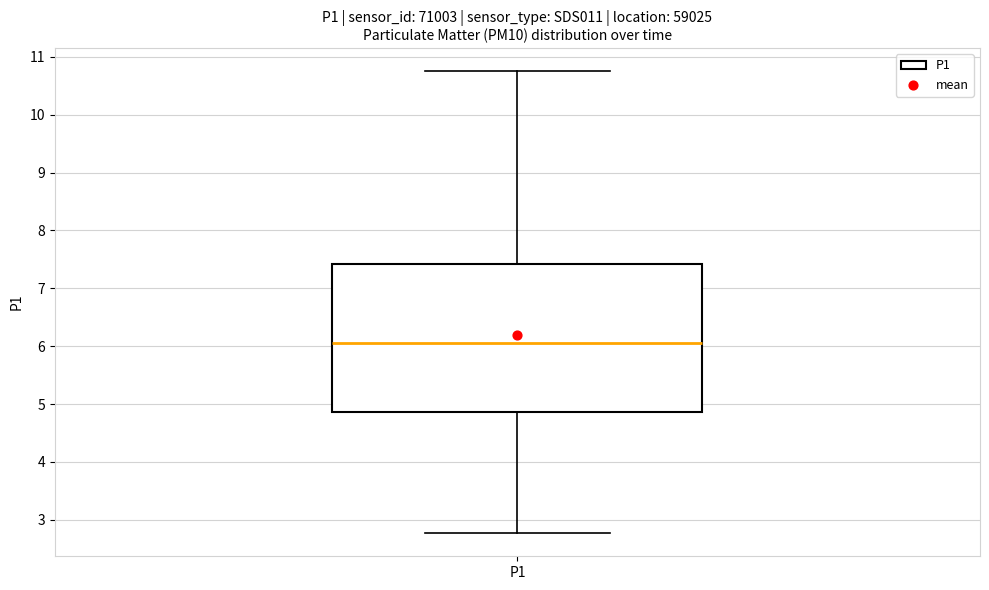

Transcribe this box plot: give where the median line is, the range the box spans, and where the two whiskers end, as read against the y-axis. The values are not printed on the chart, so give them approximately, as read against the axis.

median 6.1, box 4.9 to 7.4, whiskers 2.8 to 10.8